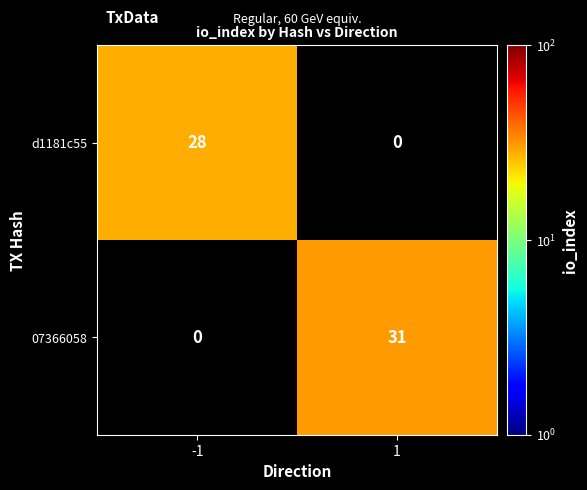

Is the value of 07366058 at 1 greater than the value of d1181c55 at -1?

Yes